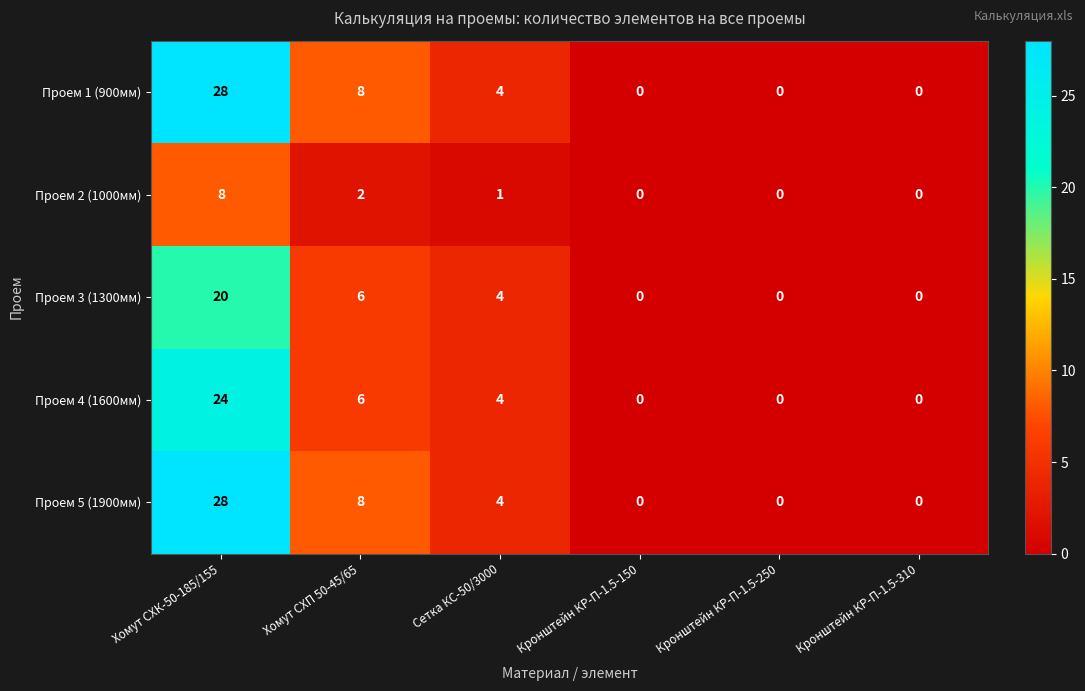

The Проем 4 (1600мм) series shows -13 at Кронштейн КР-П-1.5-150. True or false?

False